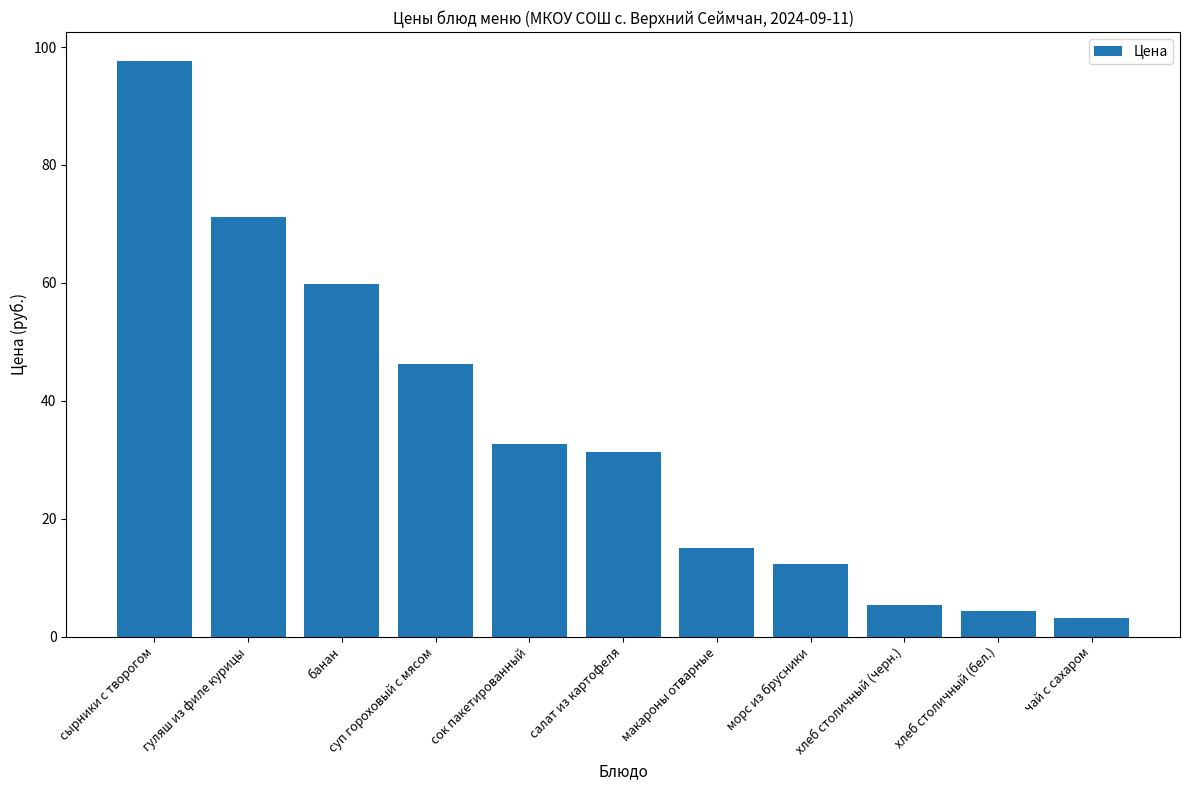

List the labels in order of value, smallest first.

чай с сахаром, хлеб столичный (бел.), хлеб столичный (черн.), морс из брусники, макароны отварные, салат из картофеля, сок пакетированный, суп гороховый с мясом, банан, гуляш из филе курицы, сырники с творогом